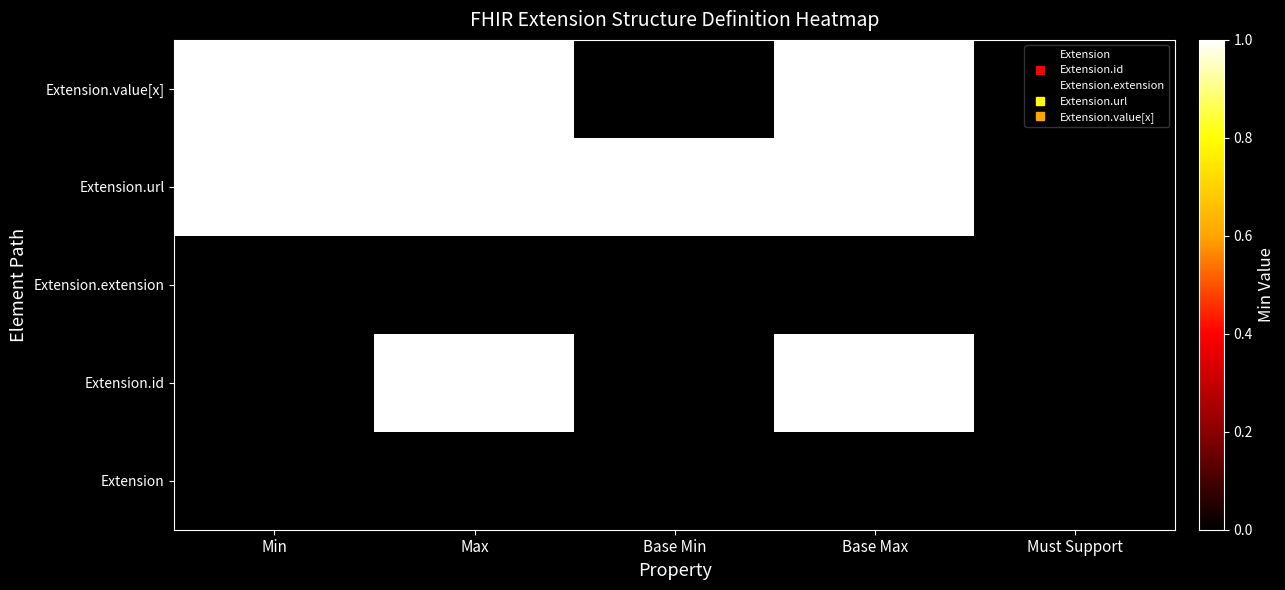

Reading left to right, transcribe all the data shown in this chart.

Extension: Min=0	Max=0	Base Min=0	Base Max=0	Must Support=0
Extension.id: Min=0	Max=1	Base Min=0	Base Max=1	Must Support=0
Extension.extension: Min=0	Max=0	Base Min=0	Base Max=0	Must Support=0
Extension.url: Min=1	Max=1	Base Min=1	Base Max=1	Must Support=0
Extension.value[x]: Min=1	Max=1	Base Min=0	Base Max=1	Must Support=0